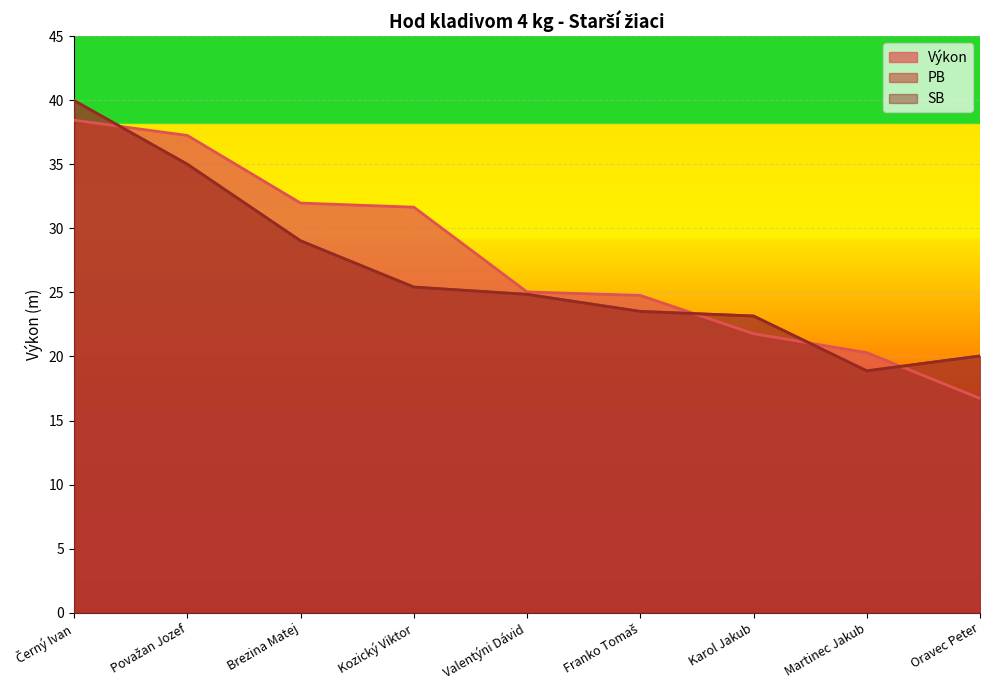

What is the value of the Výkon point at the 5th from the left?

25.0